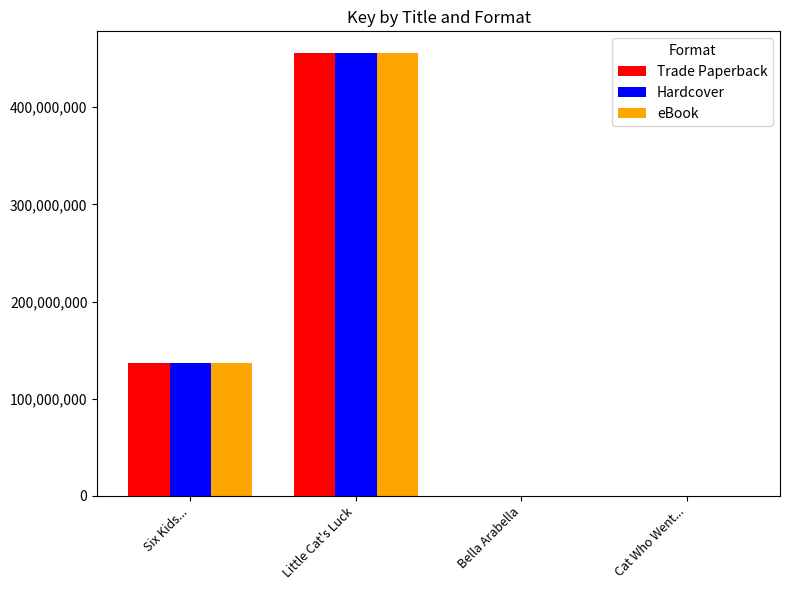

What is the greatest value displayed?

455327450